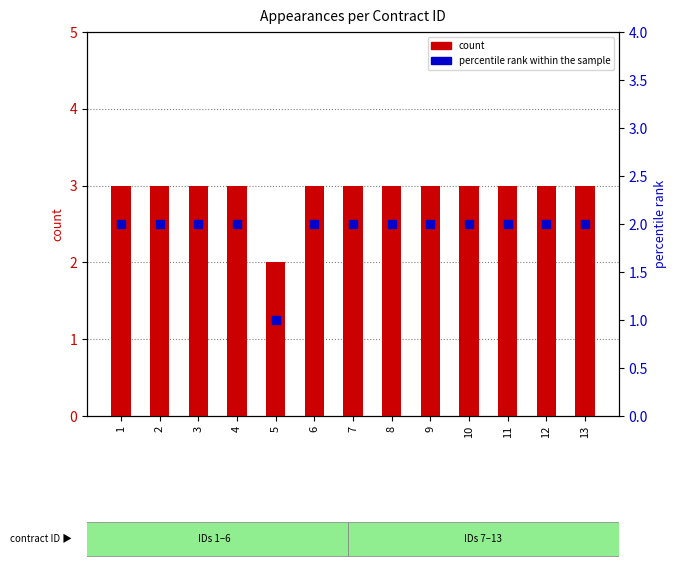

What are all the series names shown in the legend?

count, percentile rank within the sample